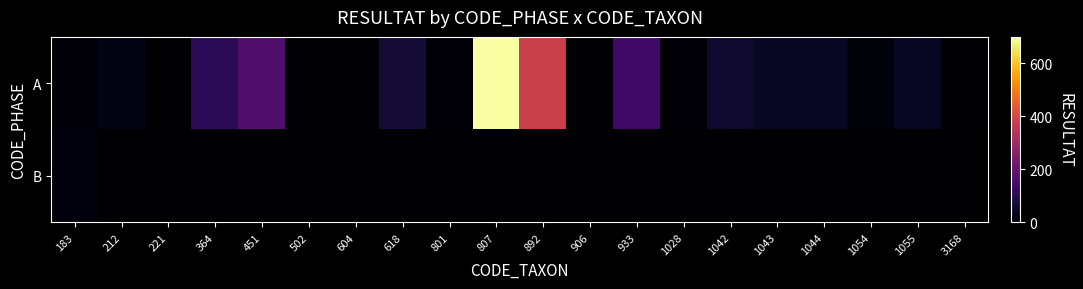

How many categories are shown in the chart?

20